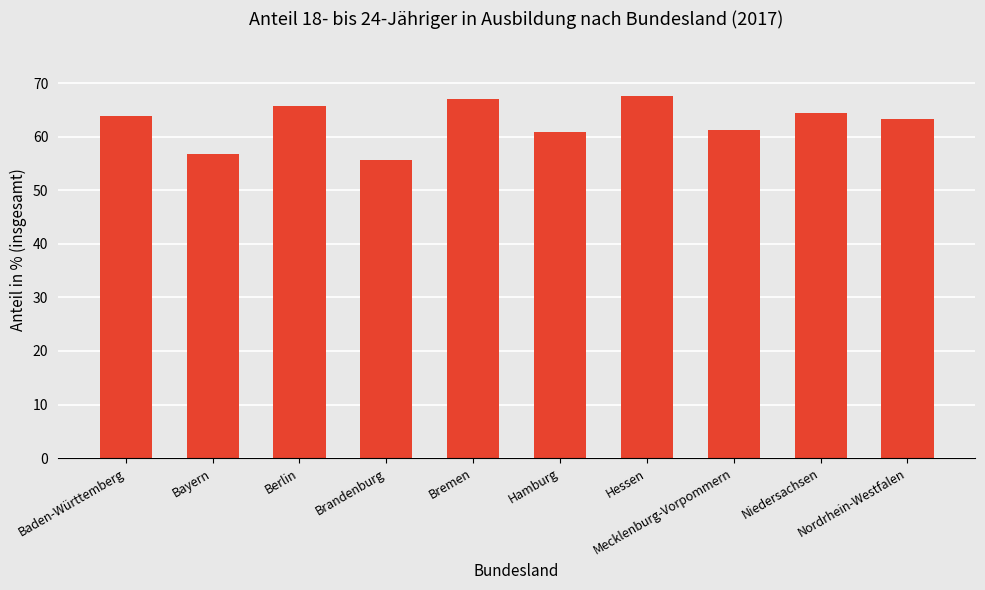

What is the ratio of the value at Hamburg to the value at Bremen?

0.9